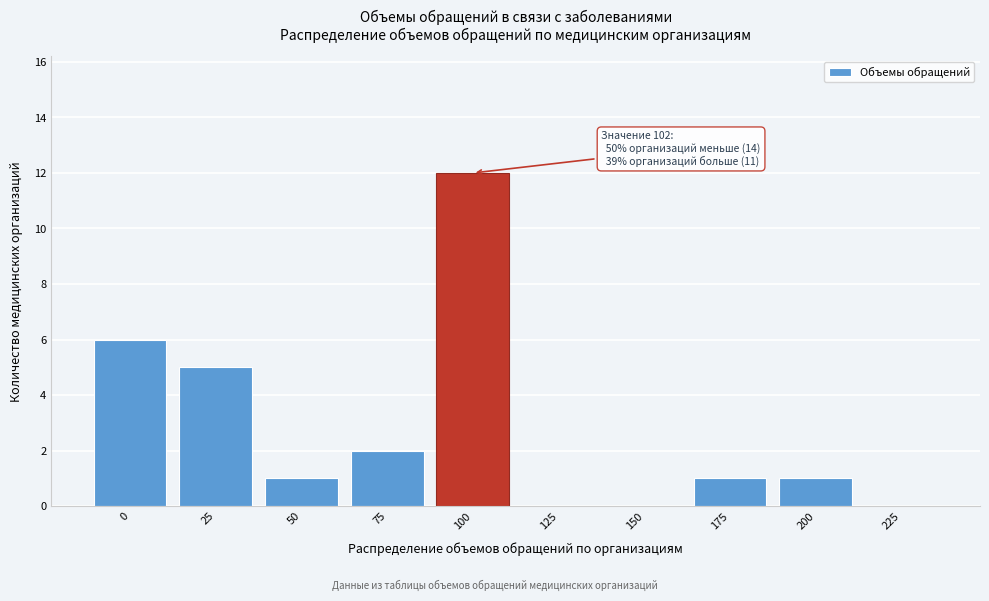

Reading left to right, list all the values displayed in this chart.

0=6	25=5	50=1	75=2	100=12	125=0	150=0	175=1	200=1	225=0